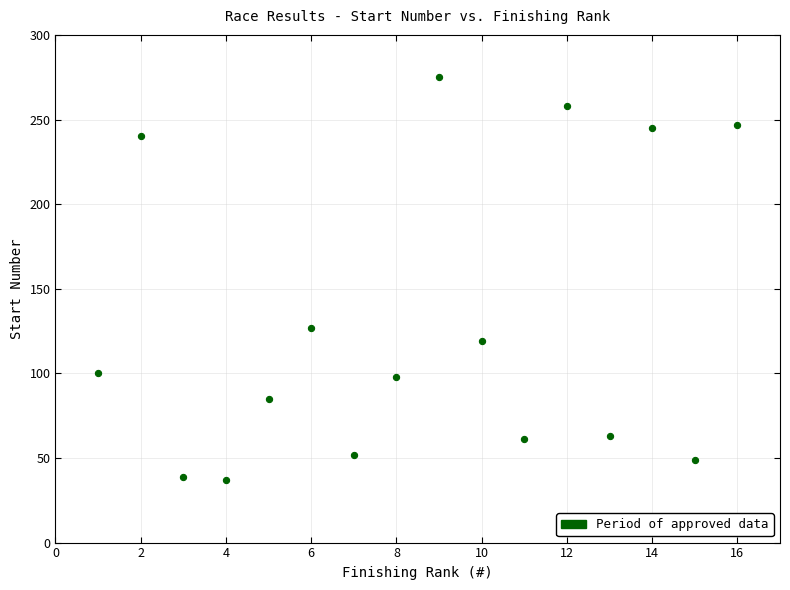

What Y value in the scatter plot is closest to 156?

127